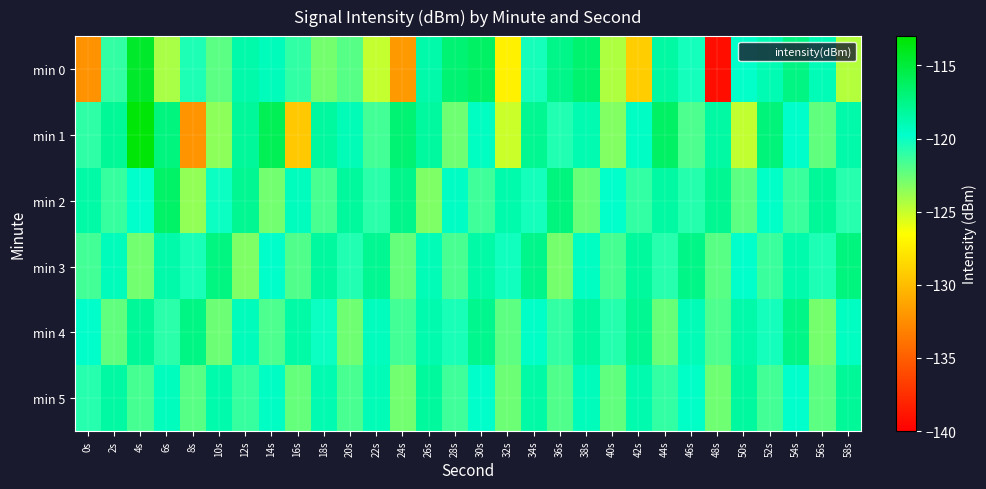

How many data points does each series have?

30